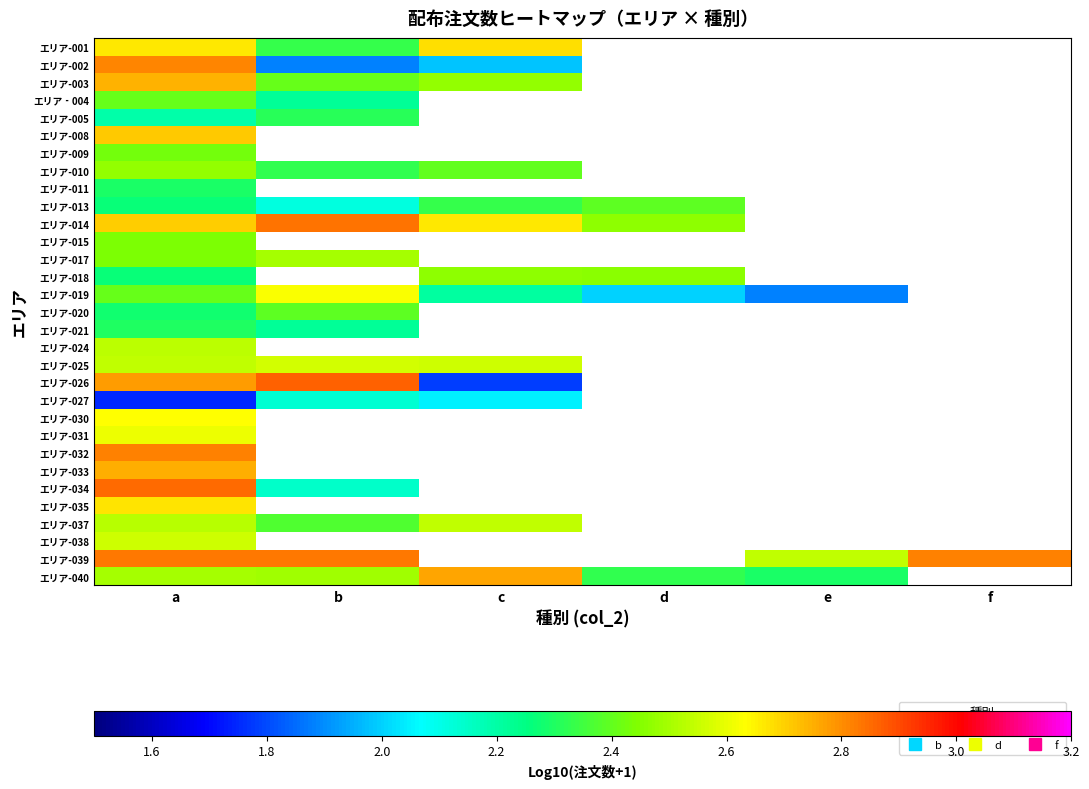

How many categories are shown in the chart?

6